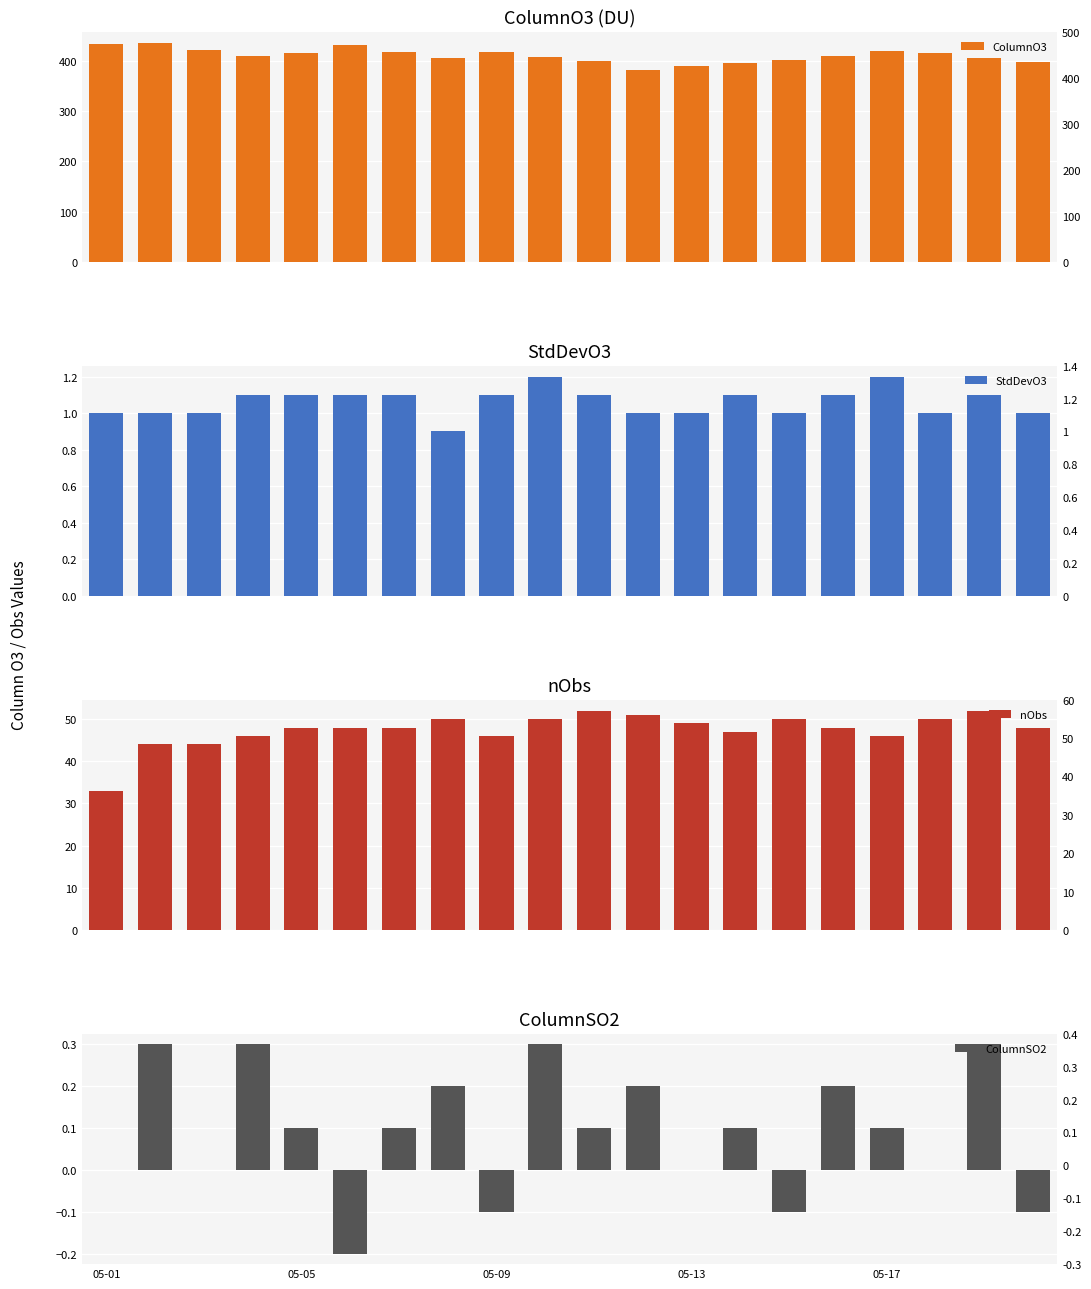

What is the average value of the nObs series?

47.5